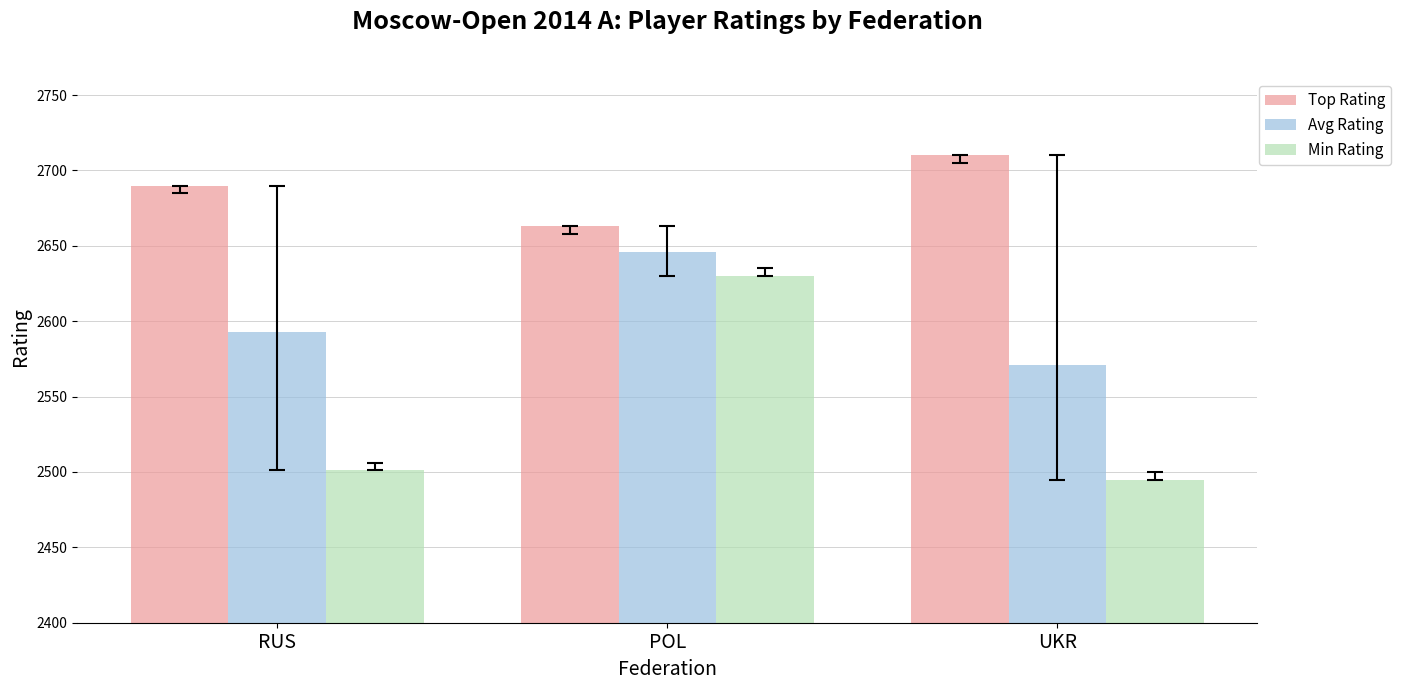

The value of Avg Rating at POL is 2646. True or false?

True